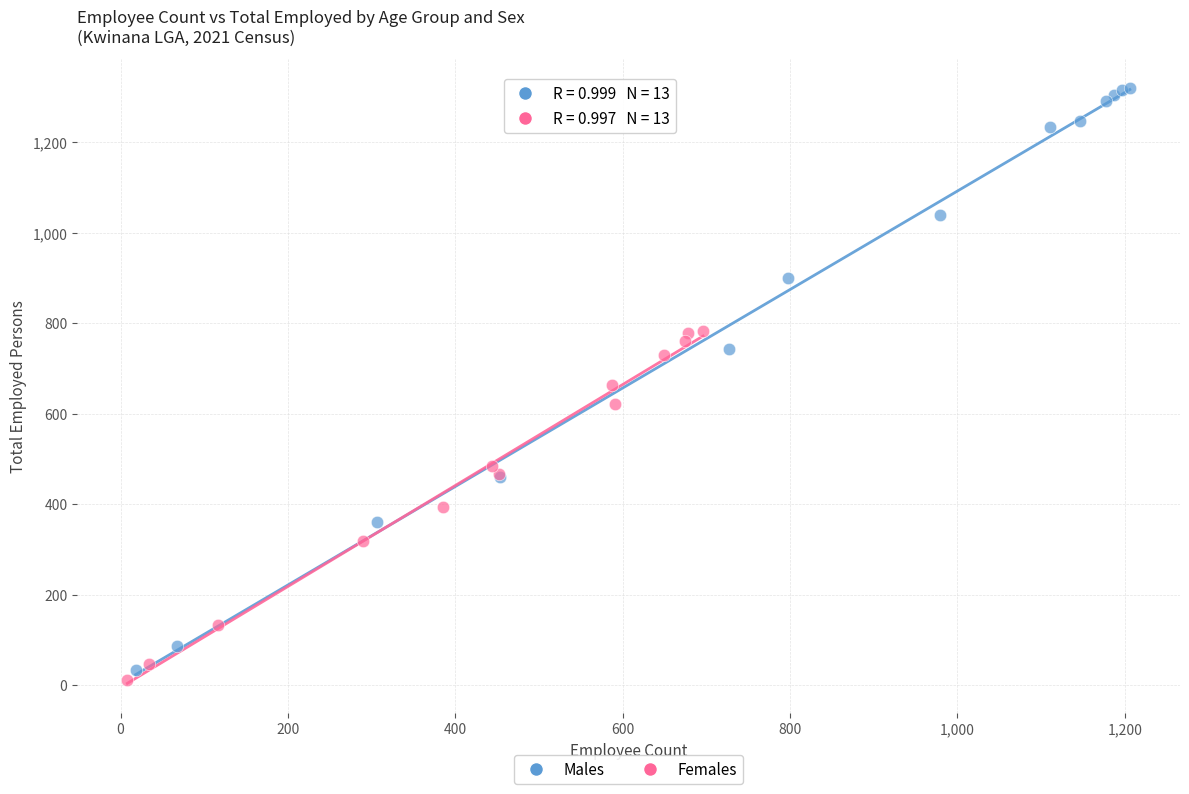

What are all the series names shown in the legend?

Males, Females